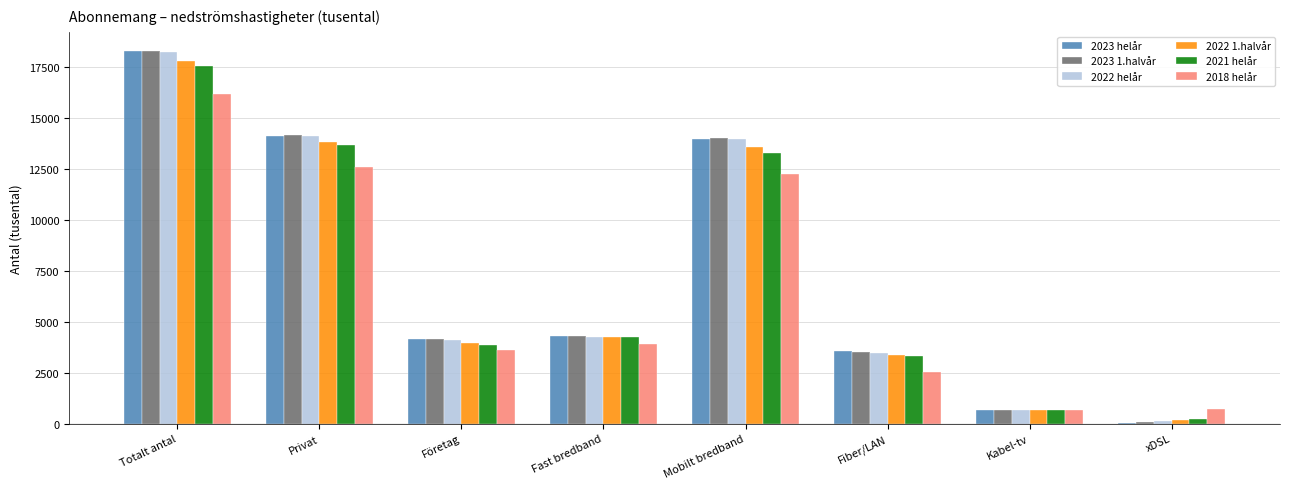

How many groups of bars are there?

8